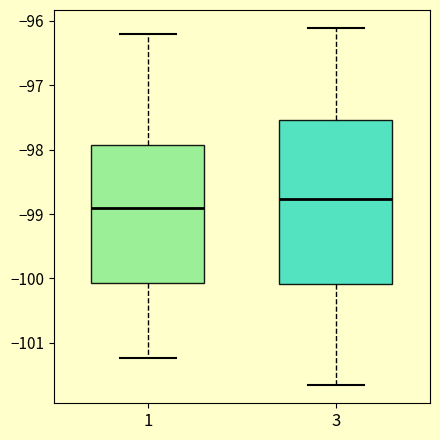

Where is the upper edge of the box at x = 1 on the y-axis? The values are not printed on the chart, so give them approximately, as read against the axis.

-97.9